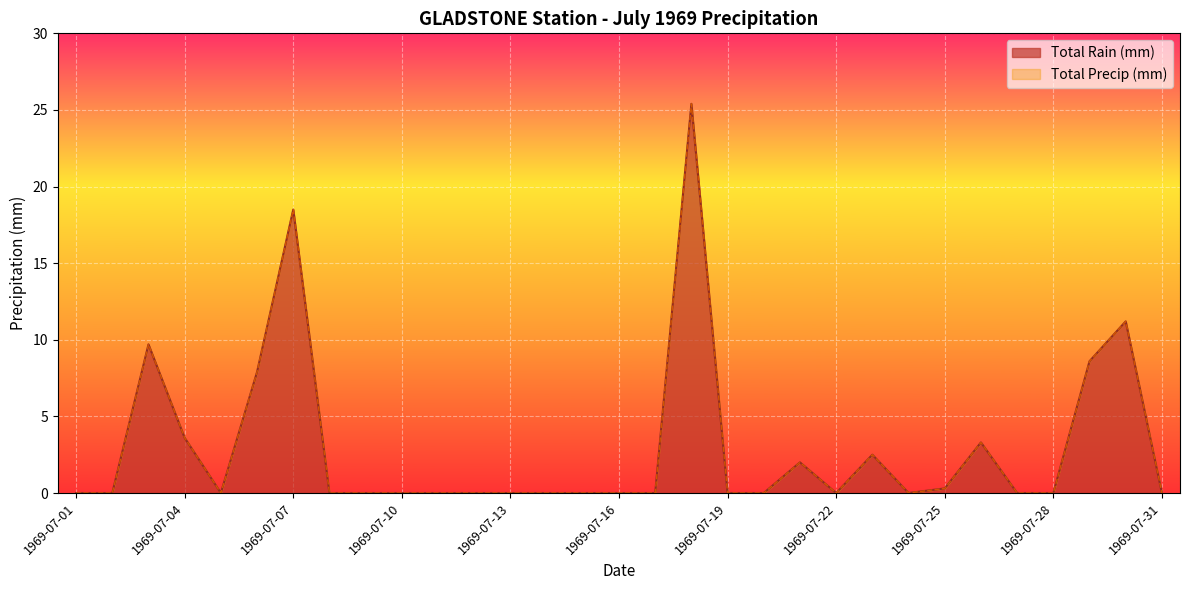

What is the highest value of the Total Rain (mm) series?

25.4